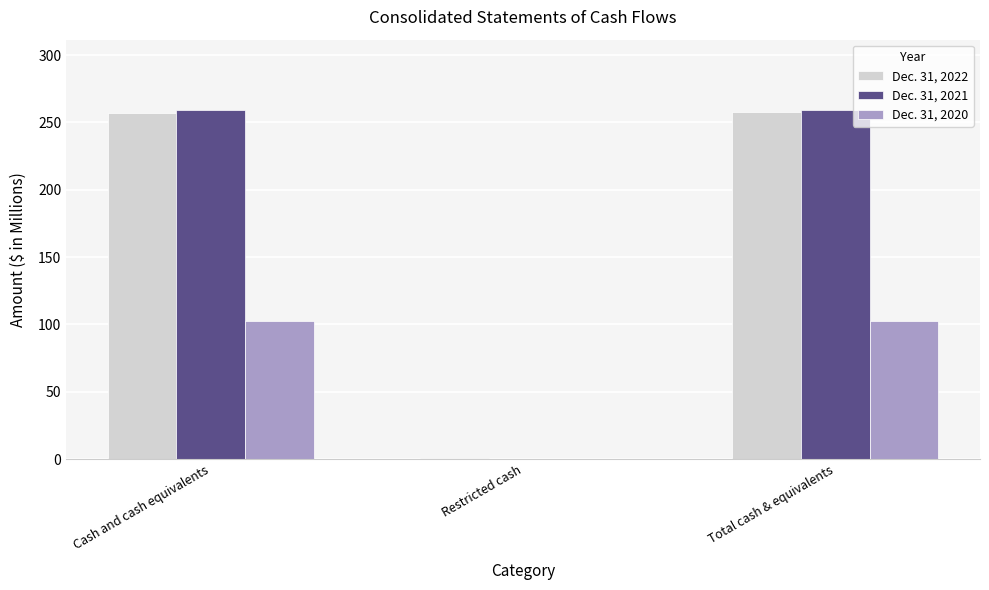

What is the sum of all Dec. 31, 2021 values?

519.2